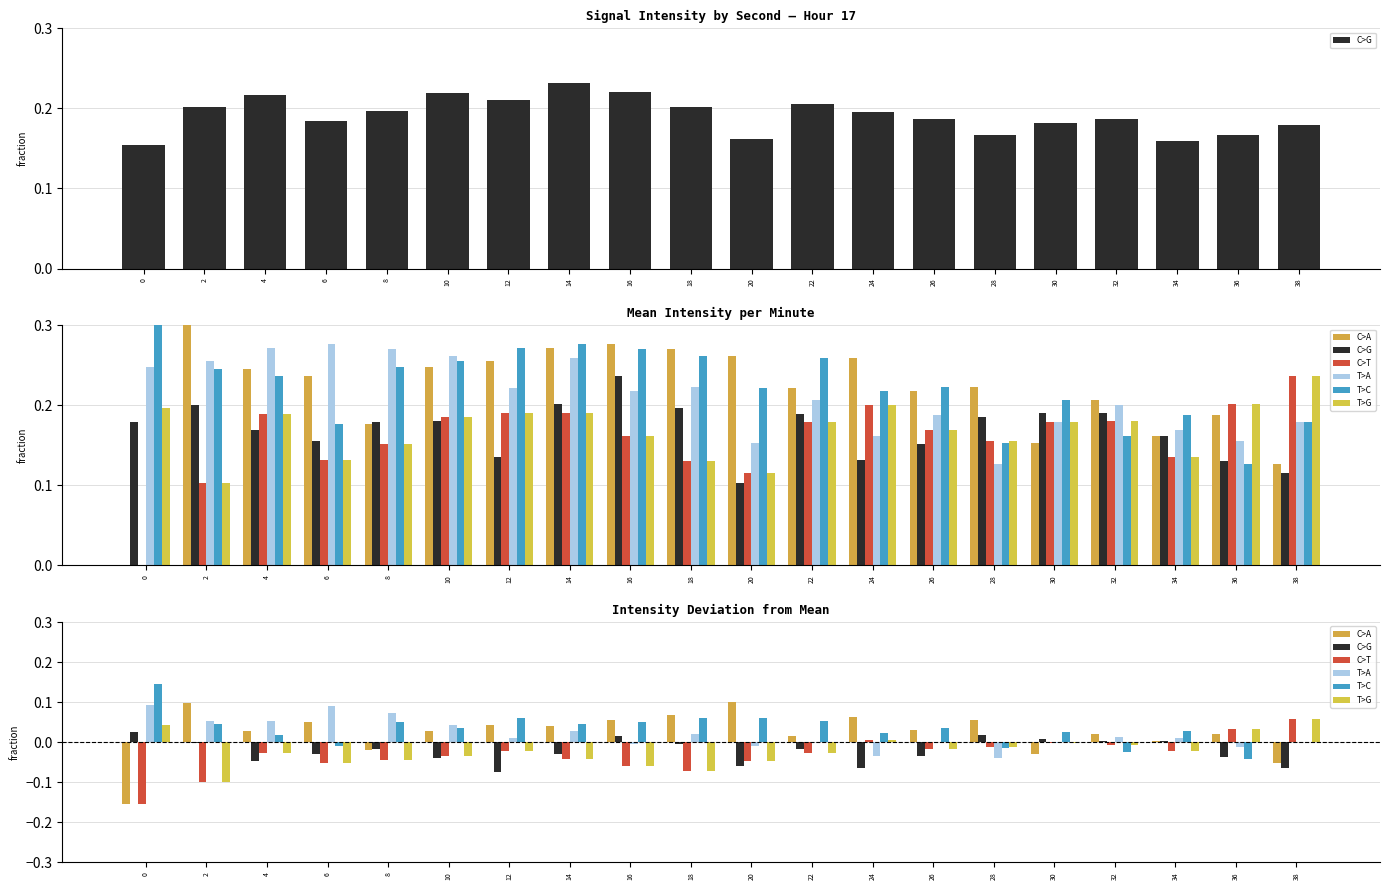

The C>G series shows -0.1 at 38. True or false?

True